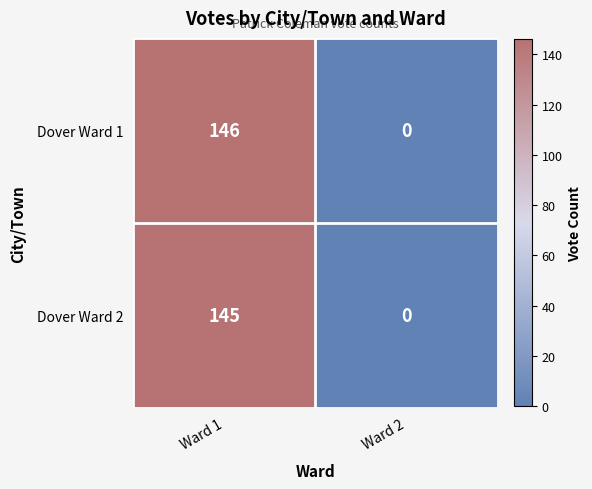

Reading left to right, list all the values displayed in this chart.

Dover Ward 1: 146	0
Dover Ward 2: 145	0